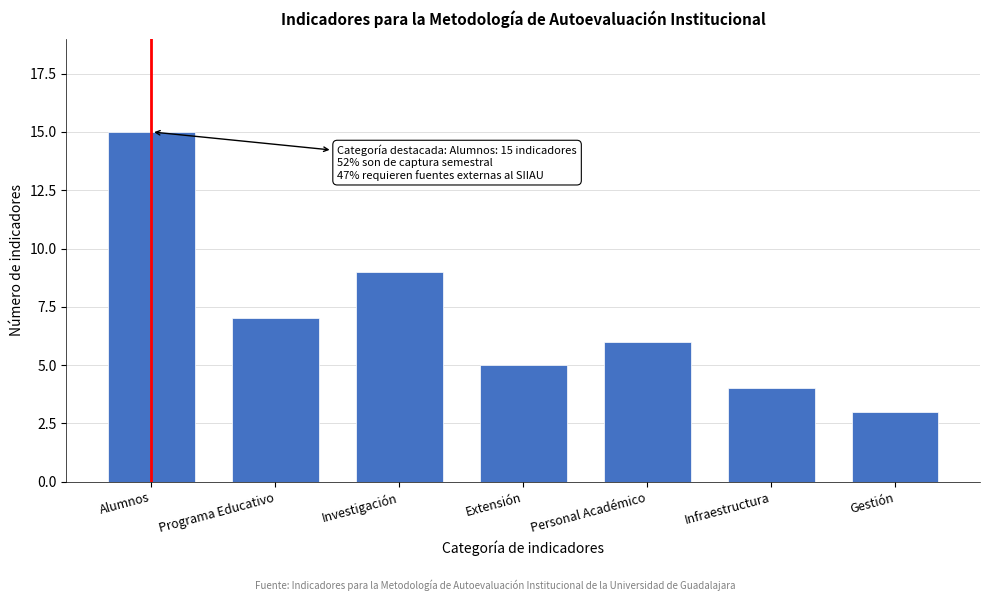

Reading left to right, what are all the values shown in this chart?

15	7	9	5	6	4	3